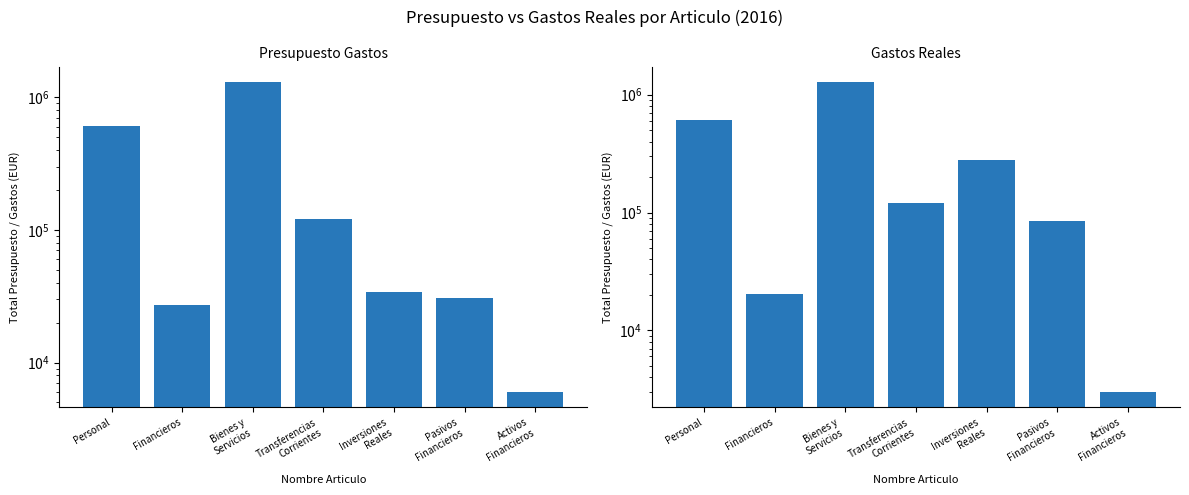

What is the sum of all Gastos Reales values?

2395028.5